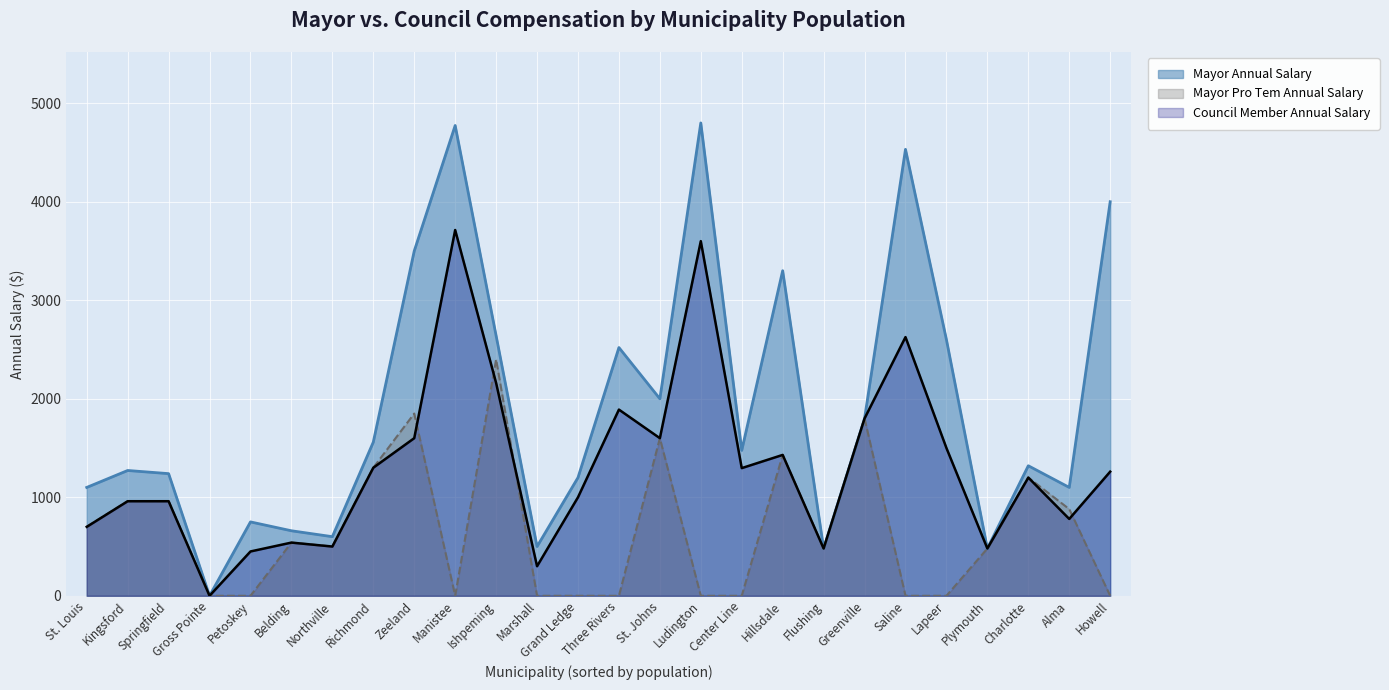

Rank the series by their maximum value, from highest to lowest.

Mayor Annual Salary, Council Member Annual Salary, Mayor Pro Tem Annual Salary